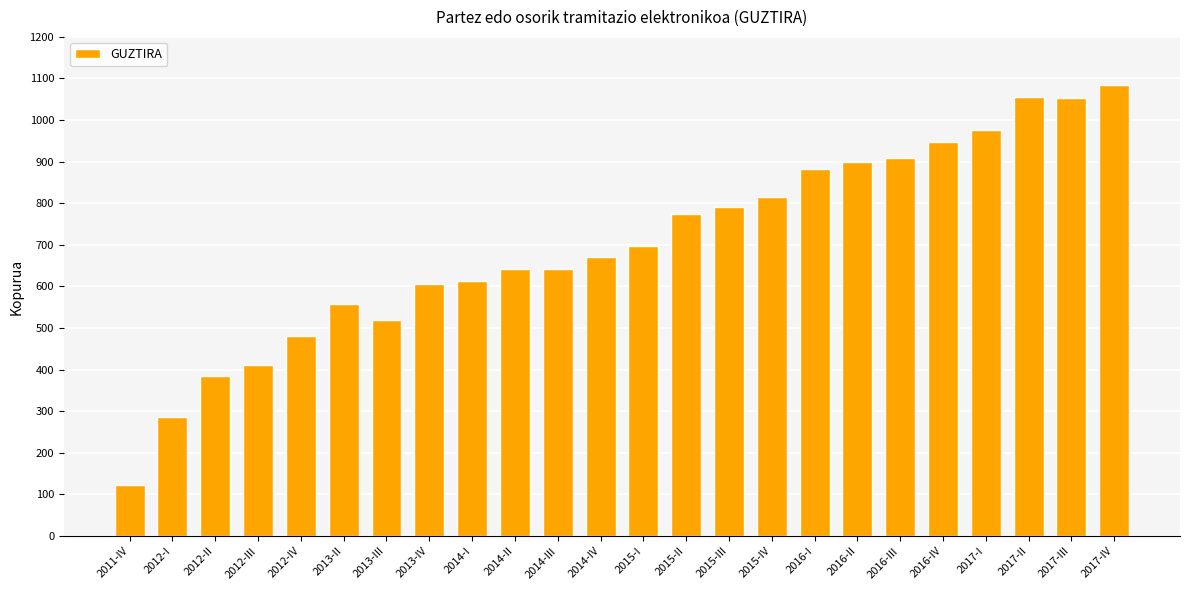

What is the difference between the maximum and minimum values?

962